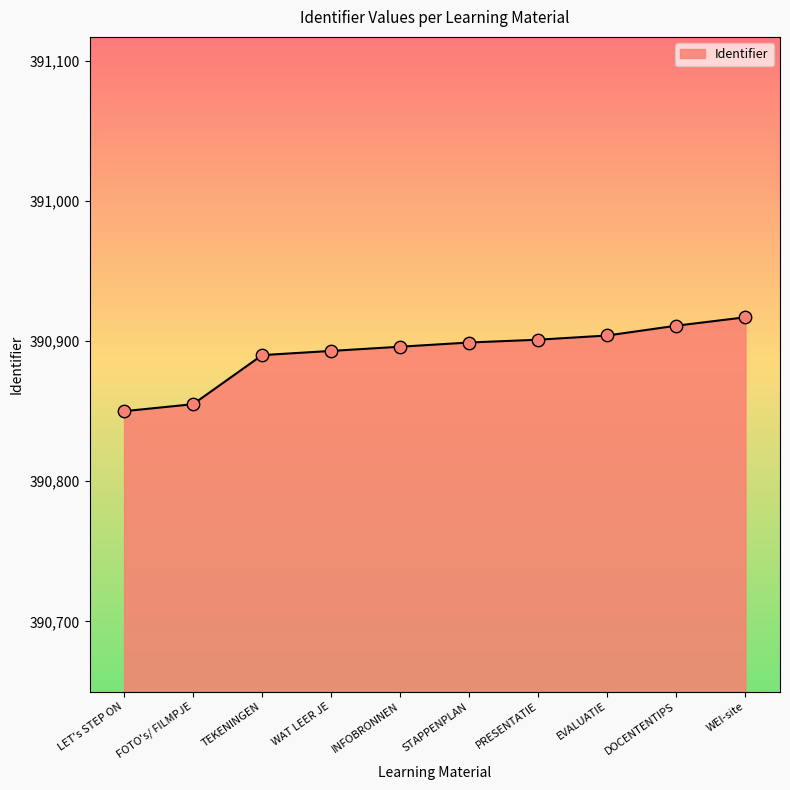

What is the change in value from TEKENINGEN to DOCENTENTIPS?

+21